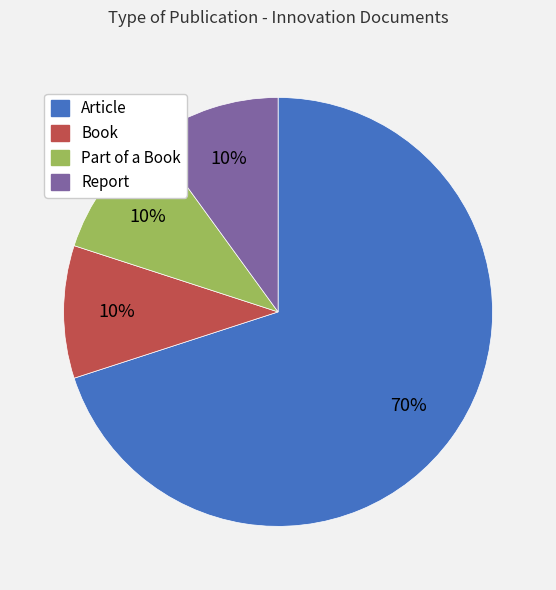

Do Article and Book together represent more than half of the pie?

Yes